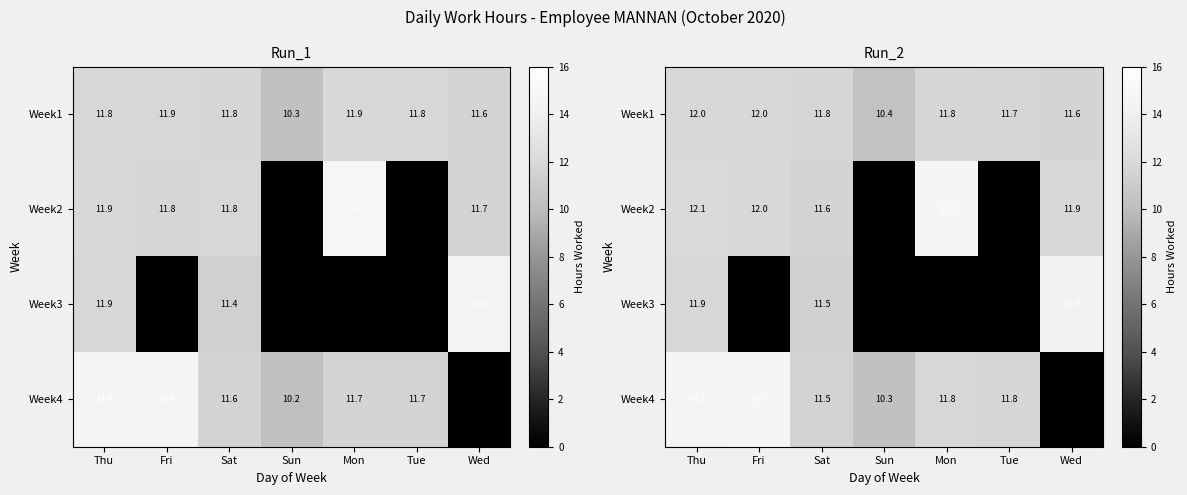

What is the spread (max minus min) of values at Fri?

14.7